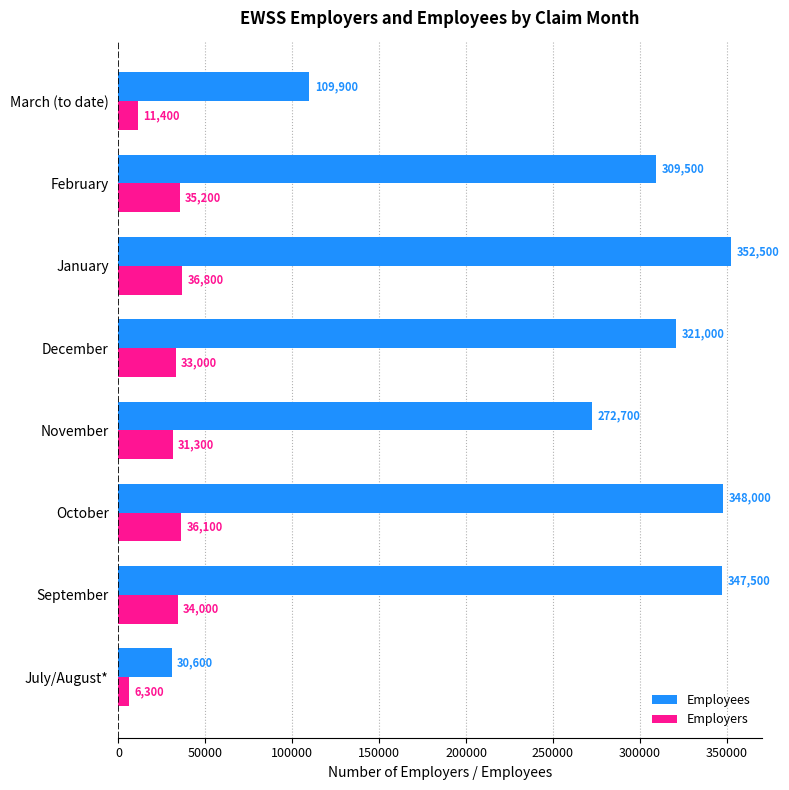

What is the spread (max minus min) of values at December?

288000